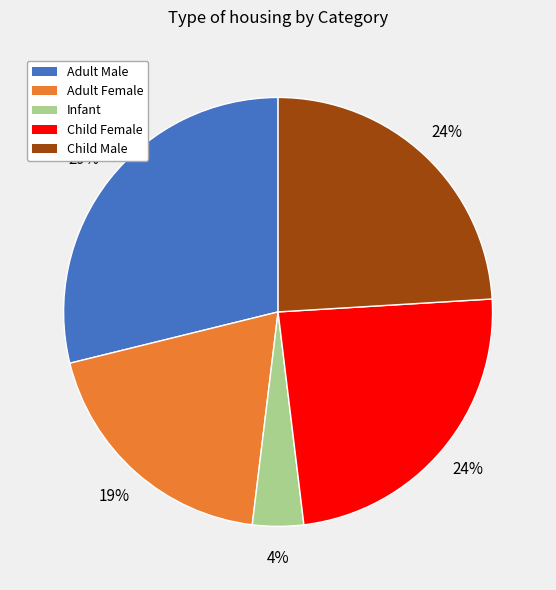

Which category has the biggest portion of the pie?

Adult Male